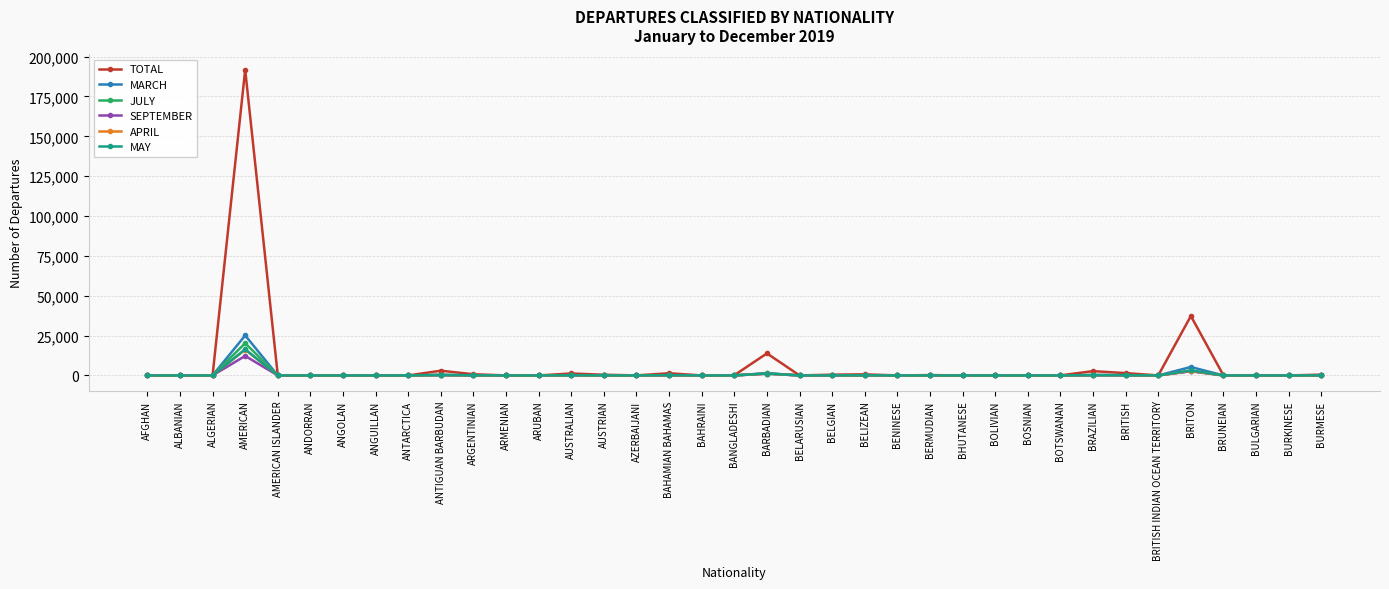

At which category is the sum across all series the highest?

AMERICAN